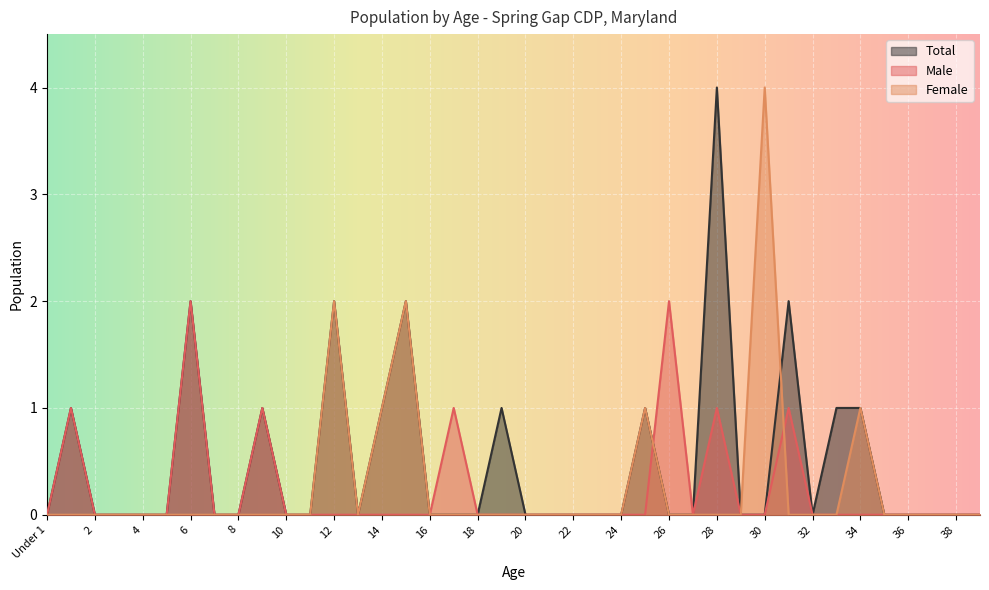

Where is the first local minimum for Total?

13